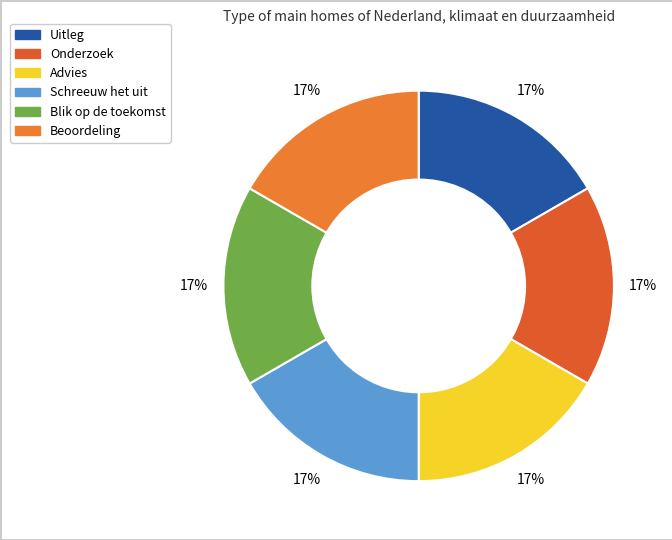

What is the largest slice in the pie chart?

Beoordeling